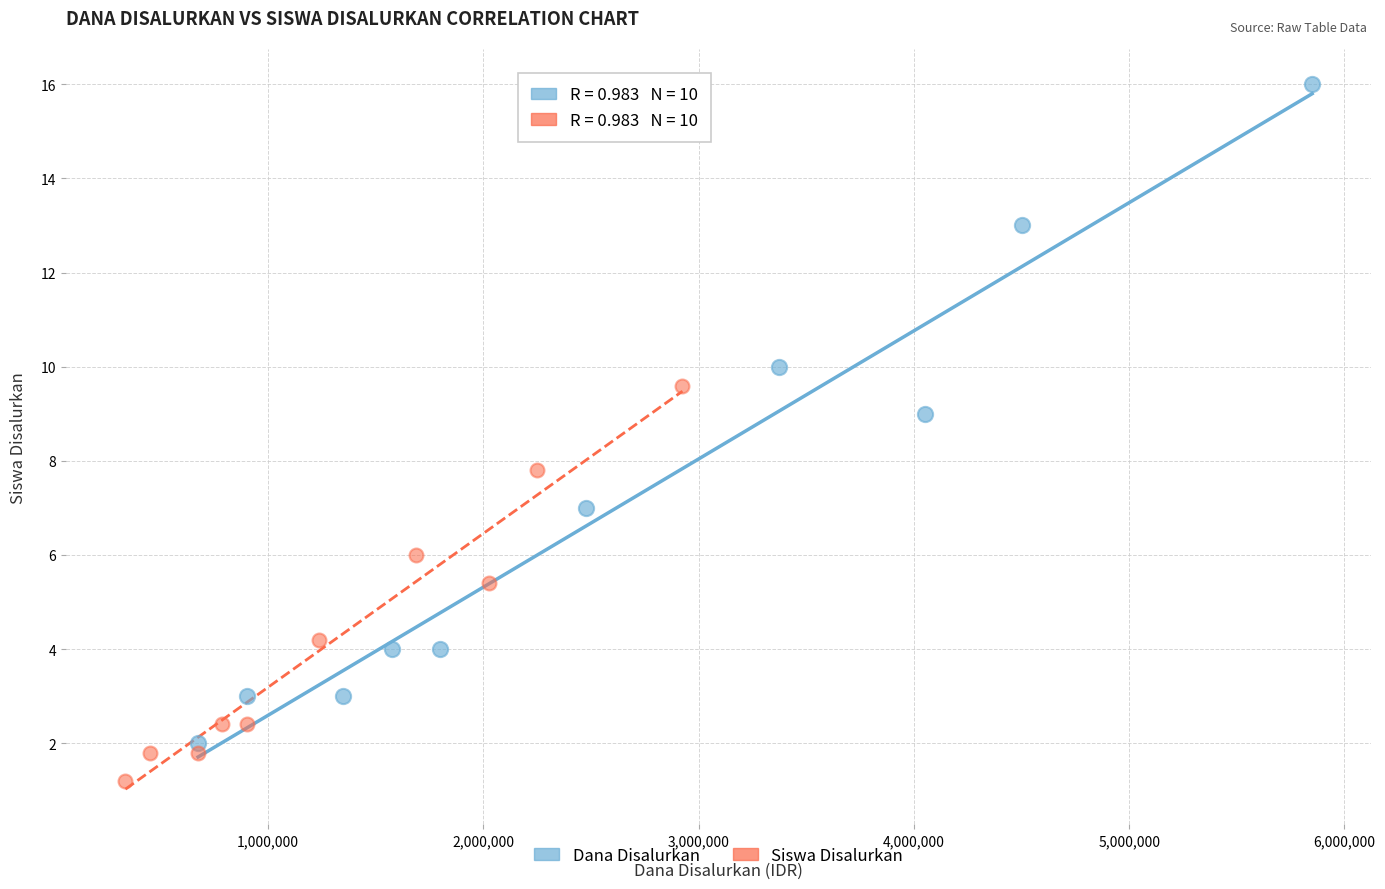

Which series contains the highest Y value?

Dana Disalurkan